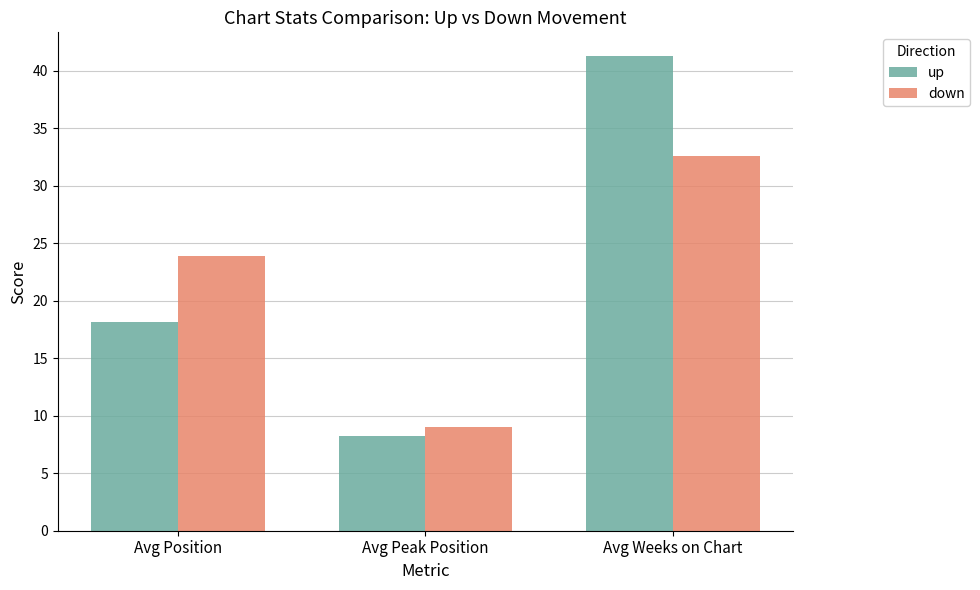

List the series in order of their peak value, lowest first.

down, up